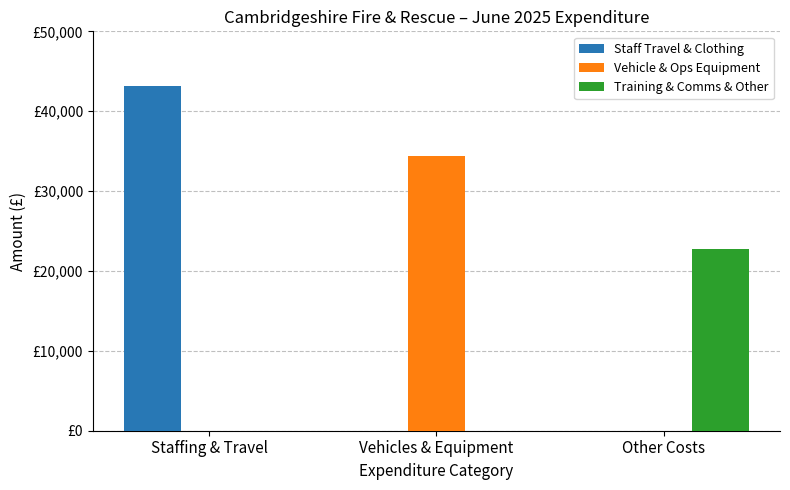

Between Staffing & Travel and Vehicles & Equipment, which is larger?

Staffing & Travel